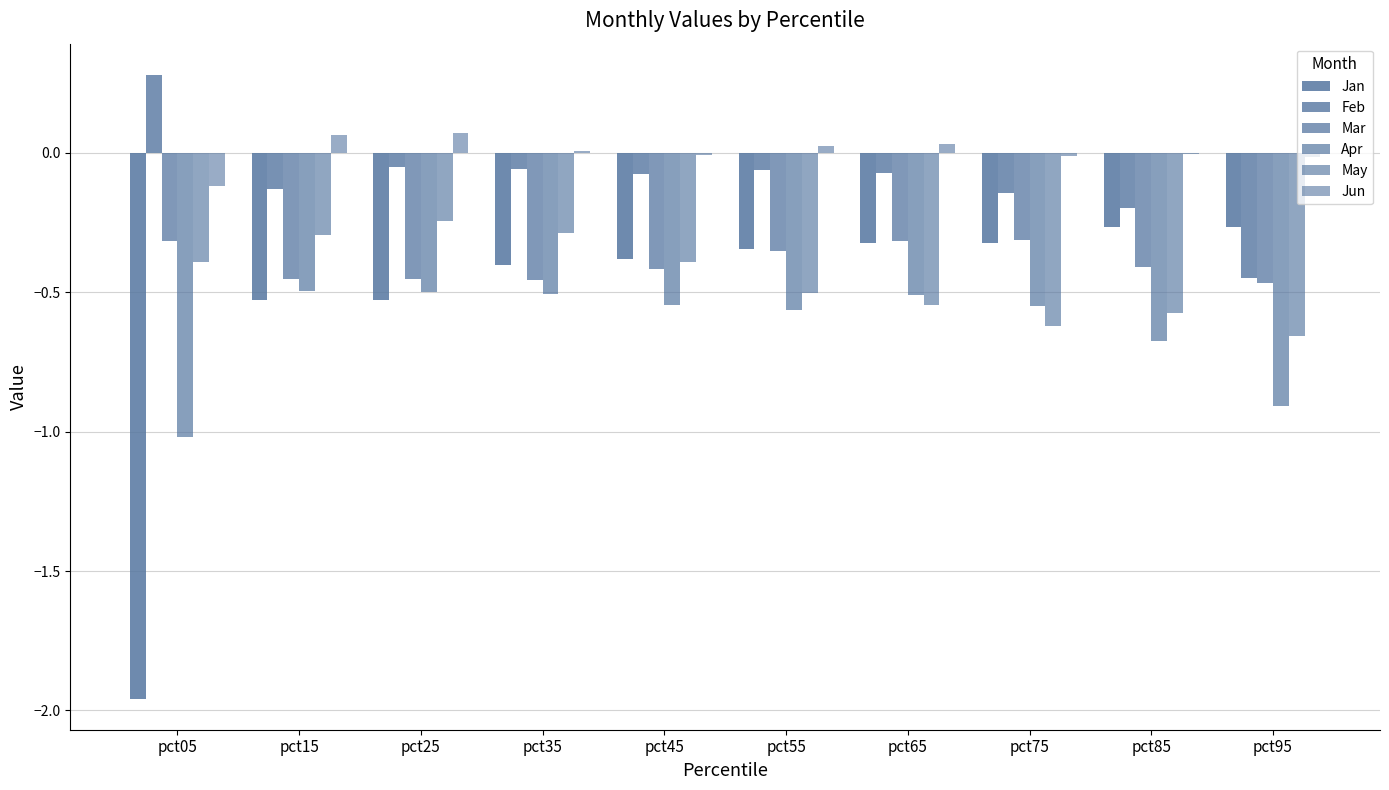

Reading left to right, transcribe all the data shown in this chart.

Jan: -2.0	-0.5	-0.5	-0.4	-0.4	-0.3	-0.3	-0.3	-0.3	-0.3
Feb: 0.3	-0.1	-0.0	-0.1	-0.1	-0.1	-0.1	-0.1	-0.2	-0.5
Mar: -0.3	-0.5	-0.5	-0.5	-0.4	-0.4	-0.3	-0.3	-0.4	-0.5
Apr: -1.0	-0.5	-0.5	-0.5	-0.5	-0.6	-0.5	-0.5	-0.7	-0.9
May: -0.4	-0.3	-0.2	-0.3	-0.4	-0.5	-0.5	-0.6	-0.6	-0.7
Jun: -0.1	0.1	0.1	0.0	-0.0	0.0	0.0	-0.0	-0.0	-0.0